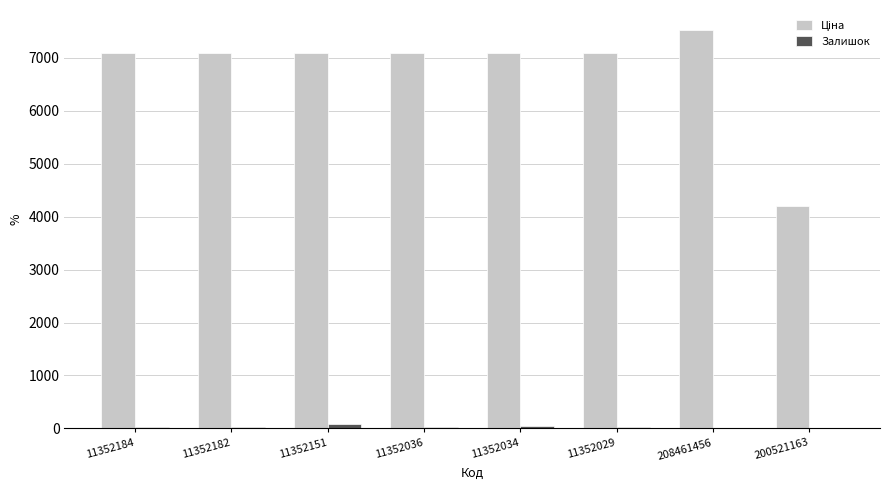

What is the sum of all Залишок values?

239.0